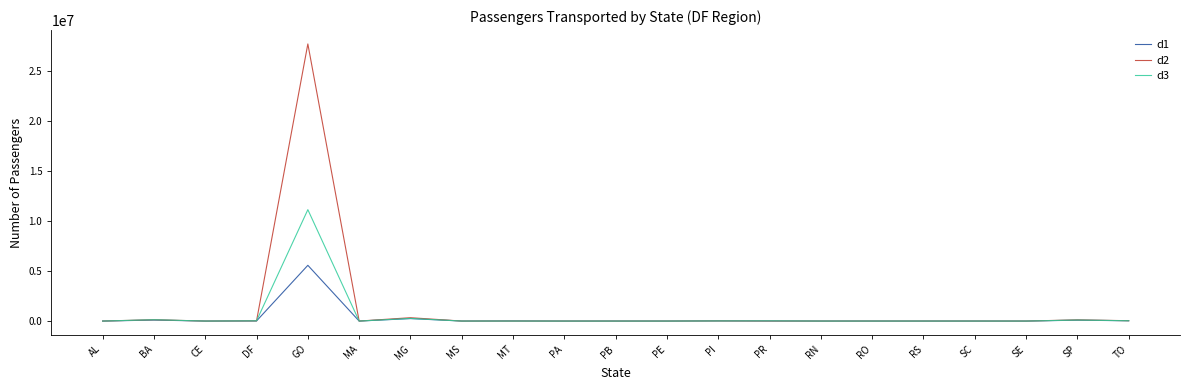

What is the greatest value displayed?

27661525